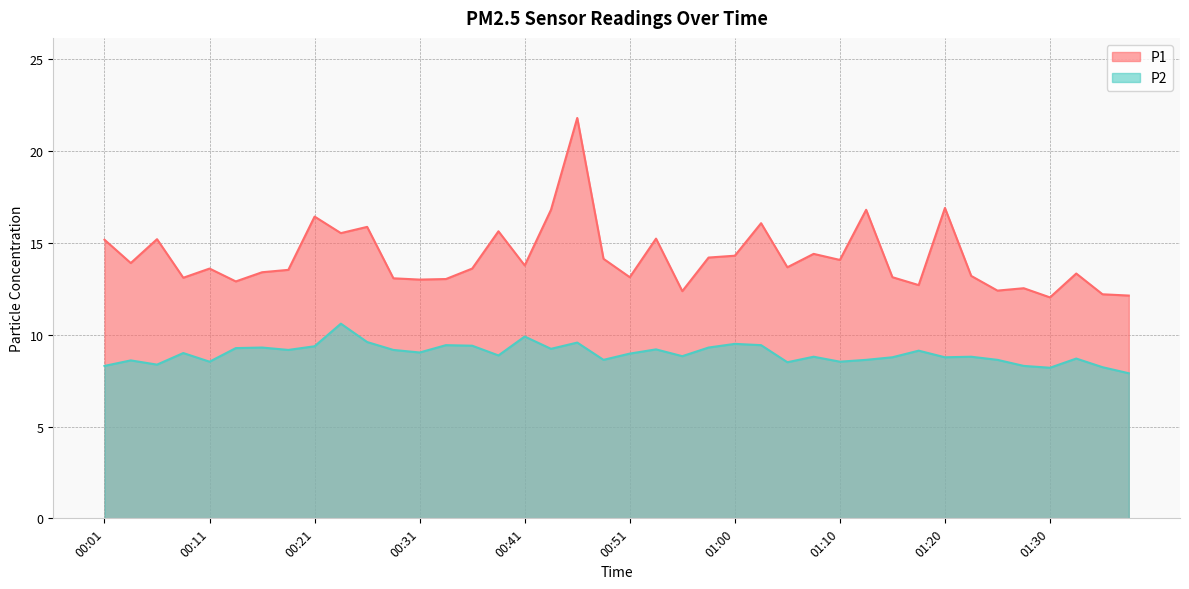

Does the chart display data point markers on the line(s)?

No